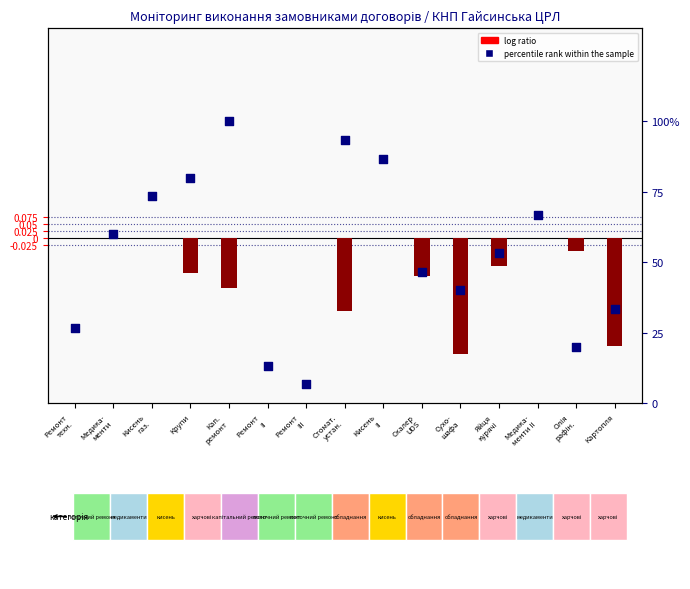

Which series has the largest total across all categories?

percentile rank within the sample